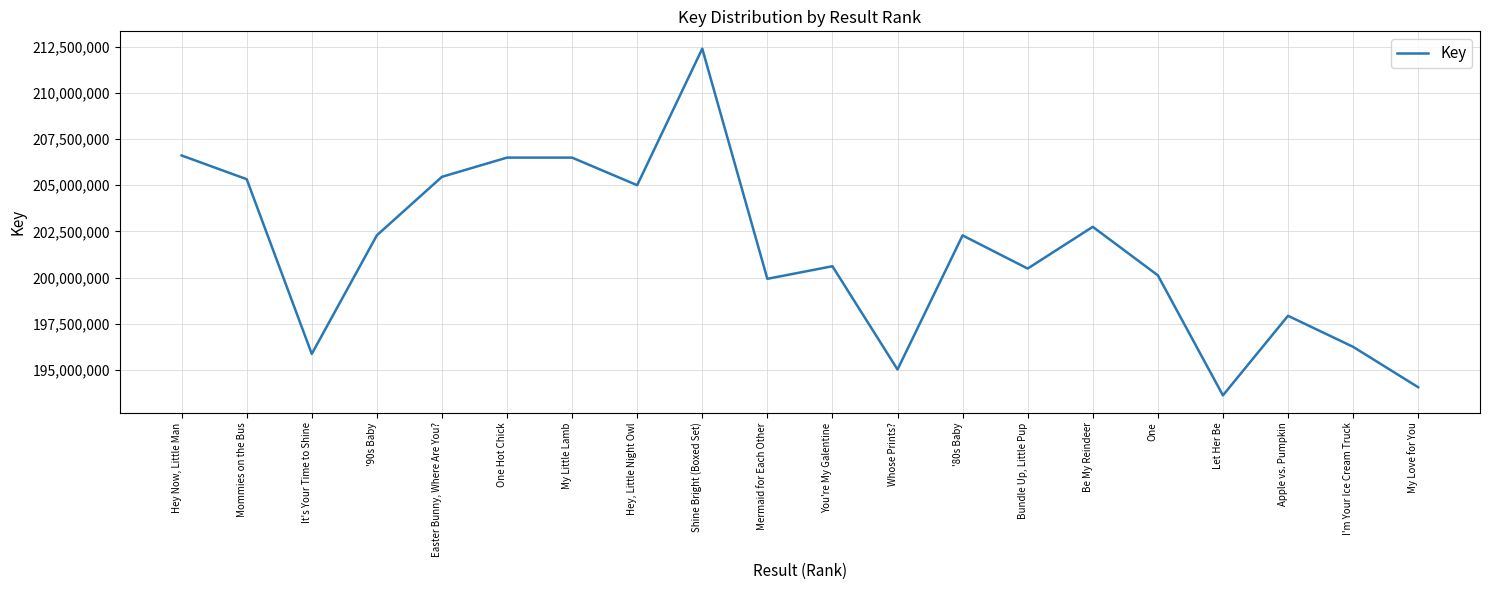

What is the change in value from Shine Bright (Boxed Set) to One?

-12276413